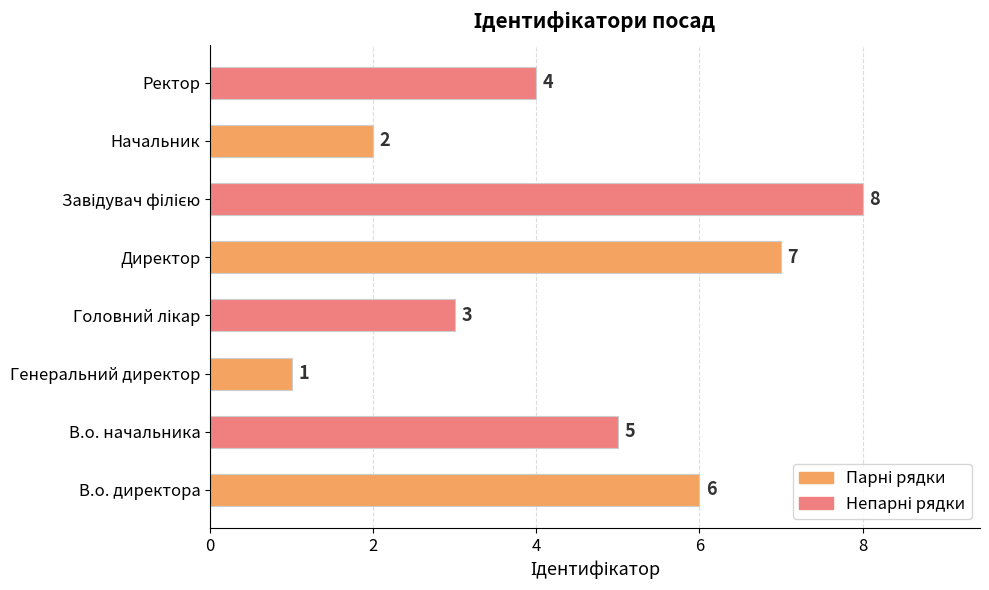

Approximately how many times larger is the value at В.о. директора compared to В.о. начальника?

1.2